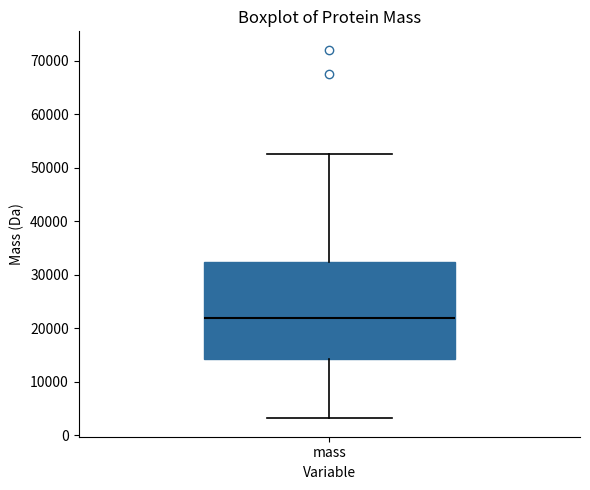

Read this box plot against the y-axis: the position of the median line, the range covered by the box, and the ends of both whiskers. The values are not printed on the chart, so give them approximately, as read against the axis.

median 22000, box 14000 to 32000, whiskers 3000 to 53000